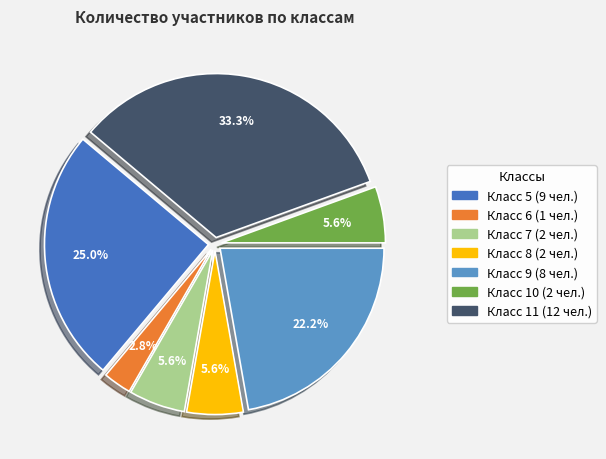

Is there a majority slice in this chart?

No